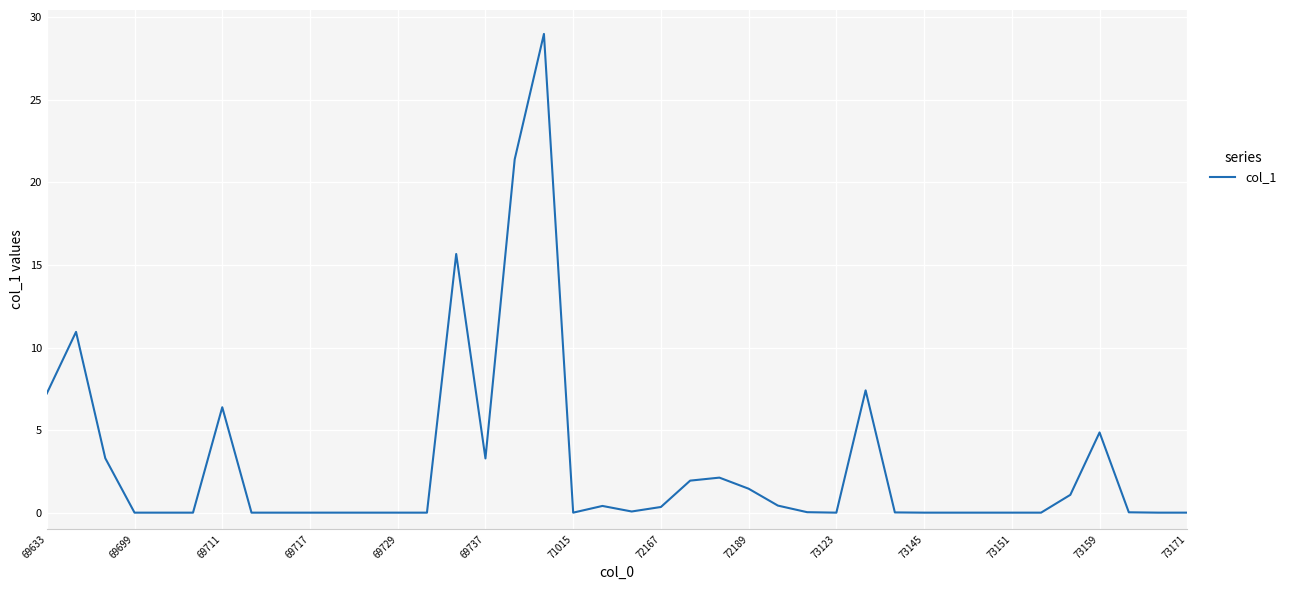

What is the maximum value shown in the chart?

29.0